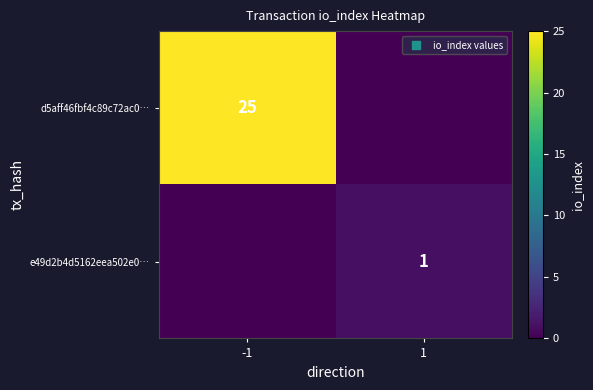

The value of e49d2b4d5162eea502e0… at 1 is 1. True or false?

True